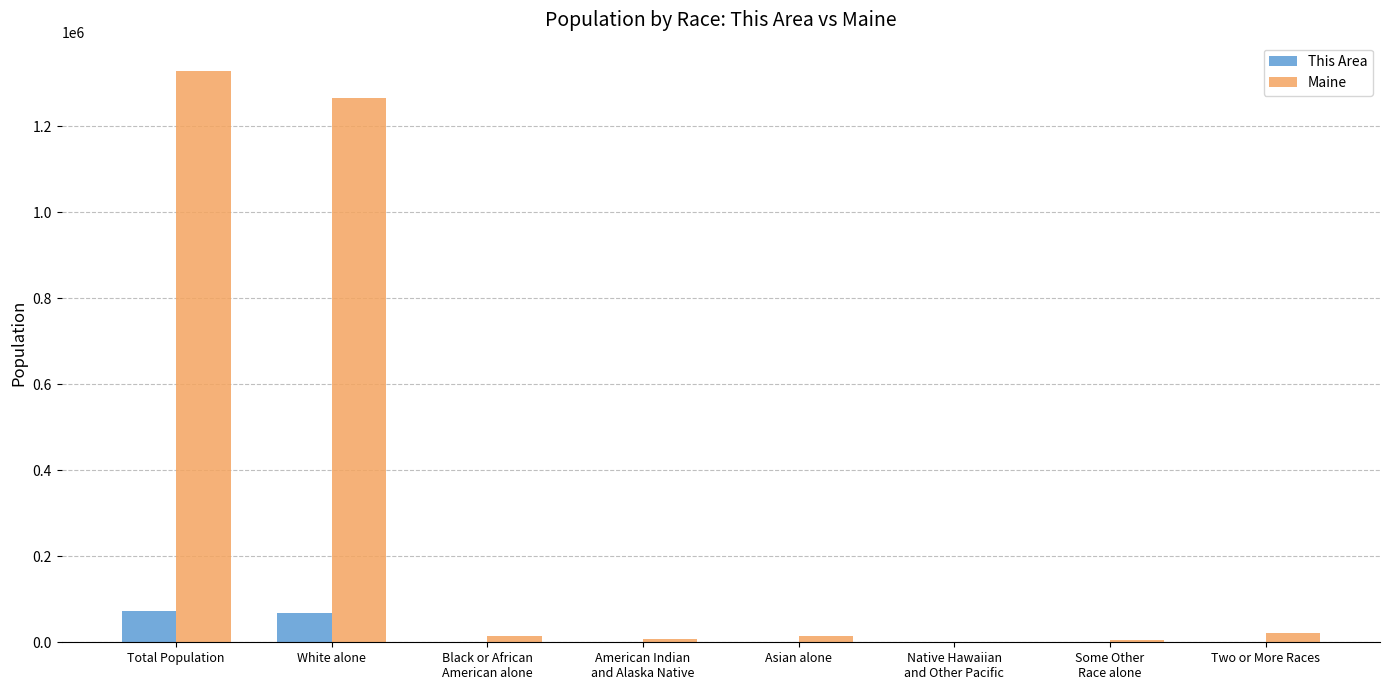

The This Area series shows 121158 at White alone. True or false?

False